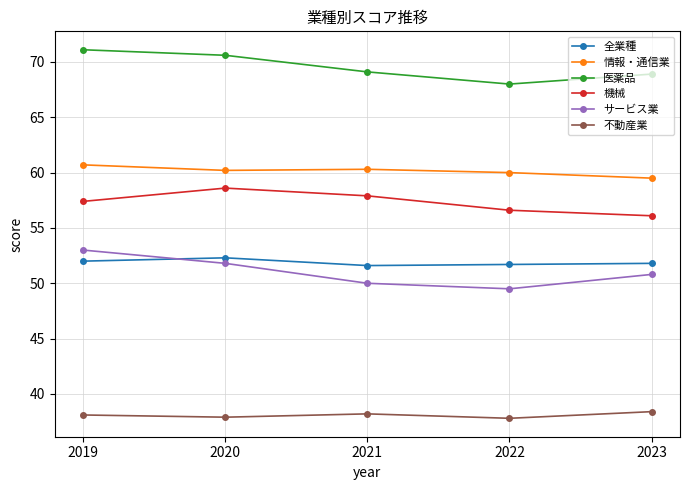

Count the number of categories in the chart.

5